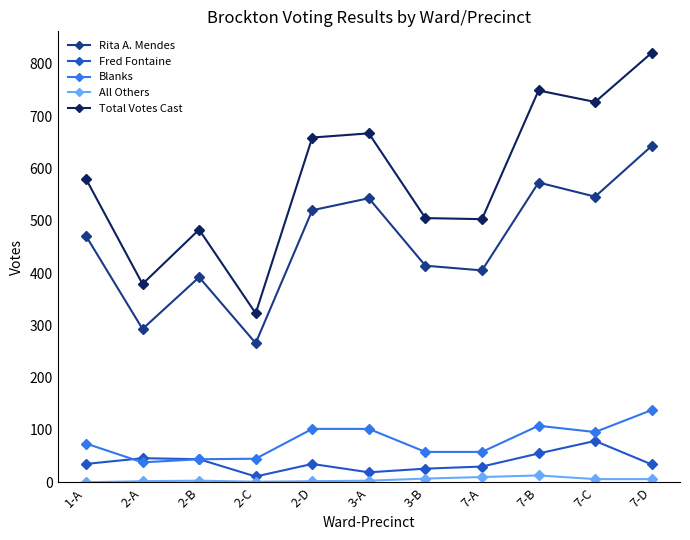

What is the sum of the All Others values at 2-B and 2-D?

5